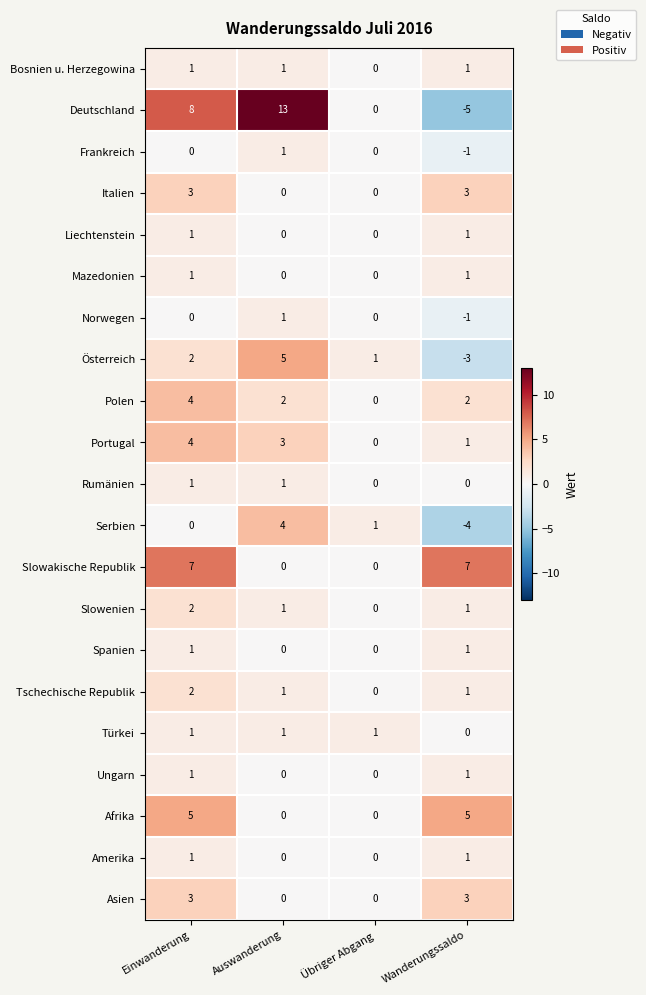

How many data points in Norwegen are less than 0?

1